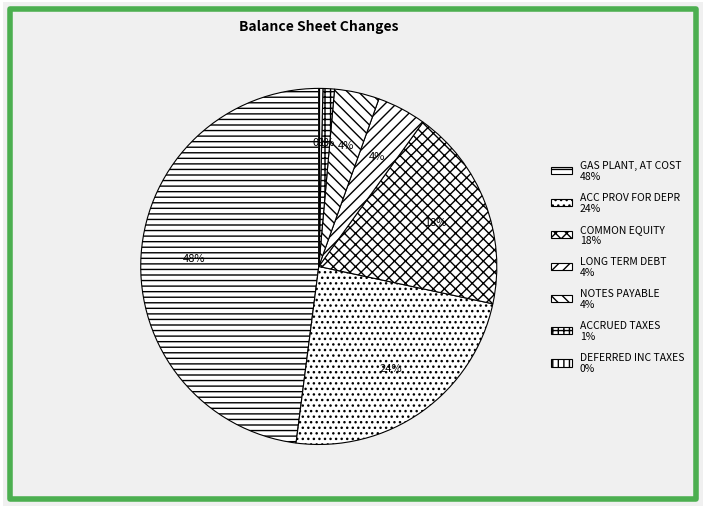

Between ACC PROV FOR DEPR and ACCRUED TAXES, which is larger?

ACC PROV FOR DEPR